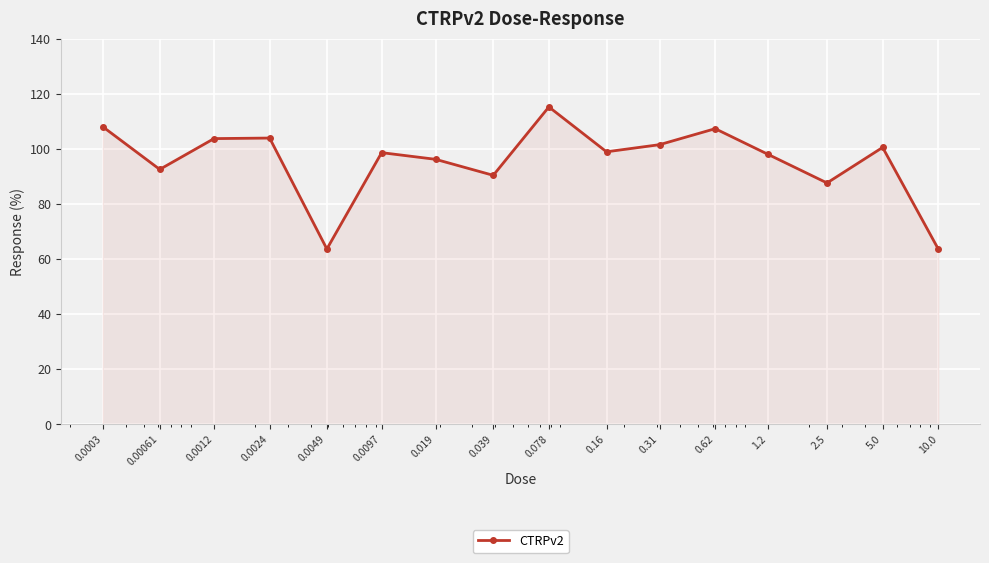

How many interior local valleys (lower than both neighbors) does the data have?

5